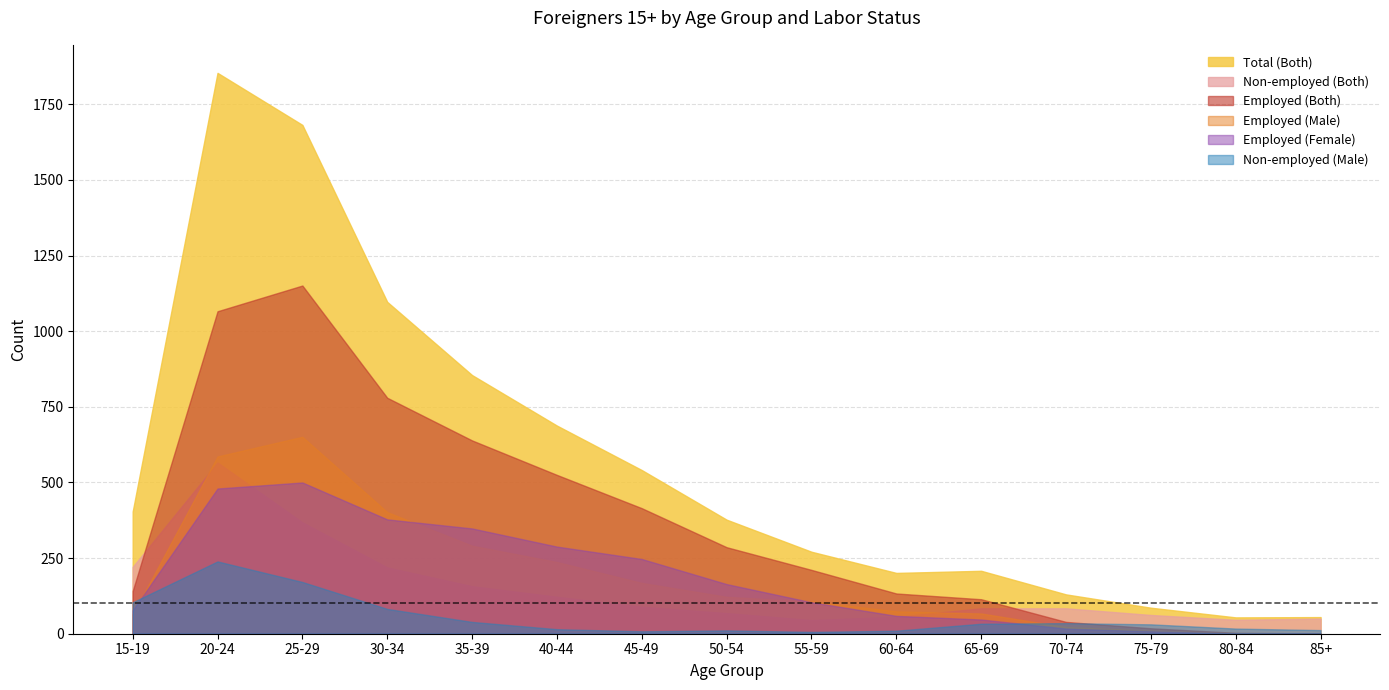

Between 85+ and 60-64, which is larger?

60-64